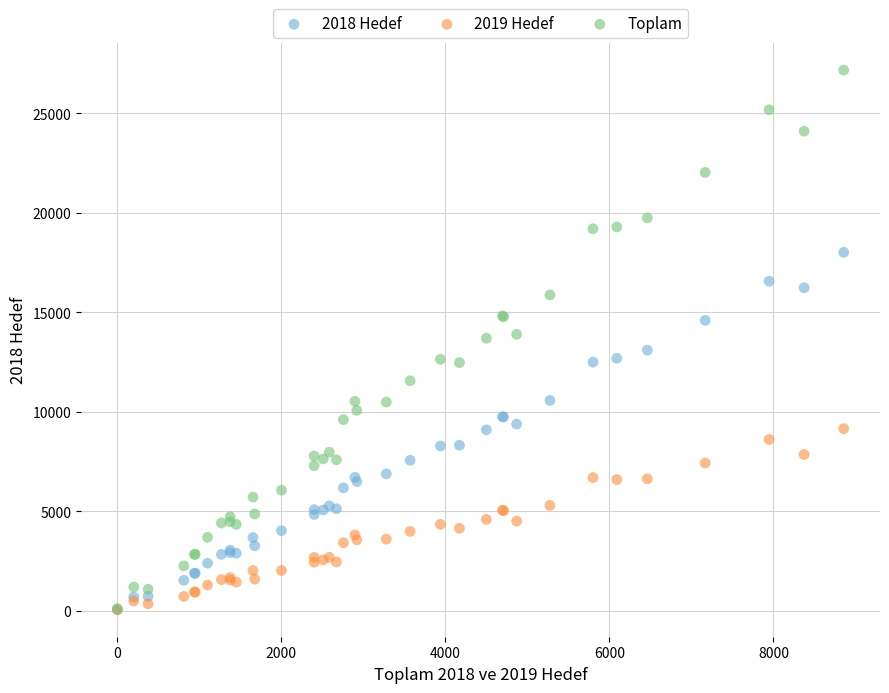

Which series has the widest spread of Y values?

Toplam